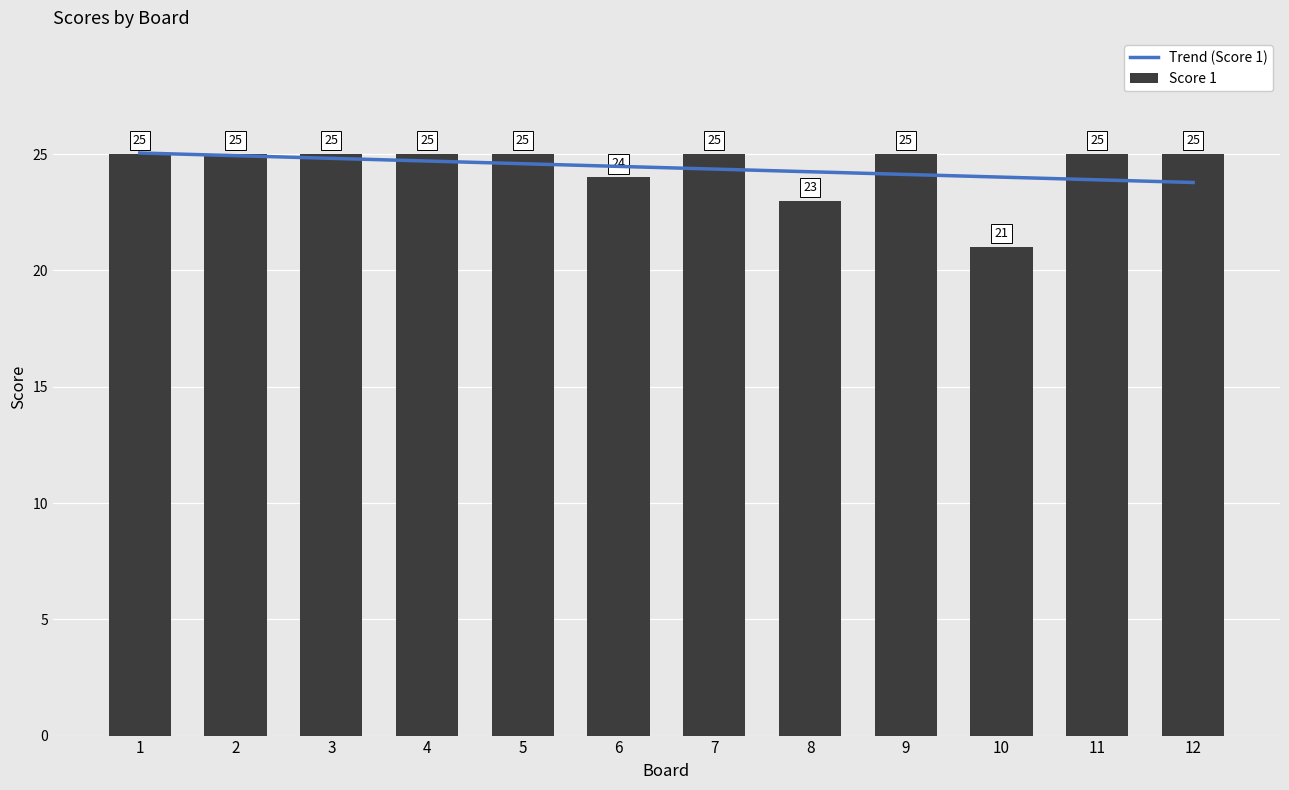

True or false: the data shows 25 at 11.

True